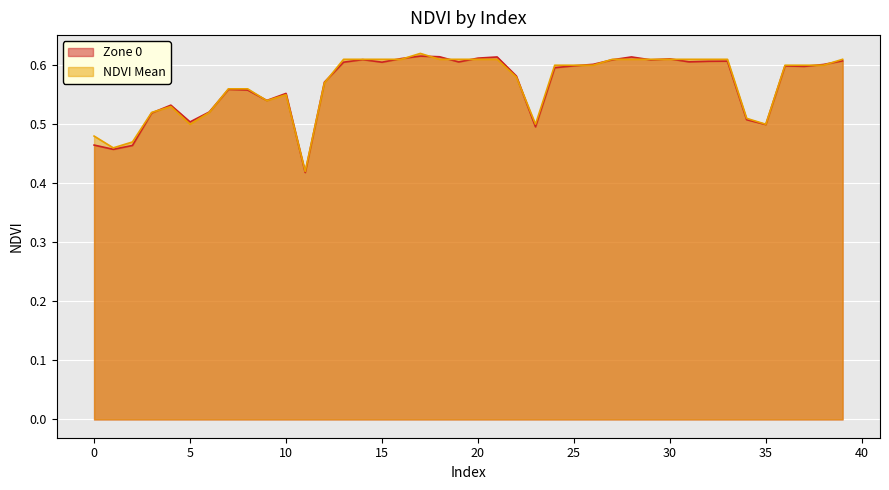

Where do Zone 0 and NDVI Mean first cross each other?

3 and 4